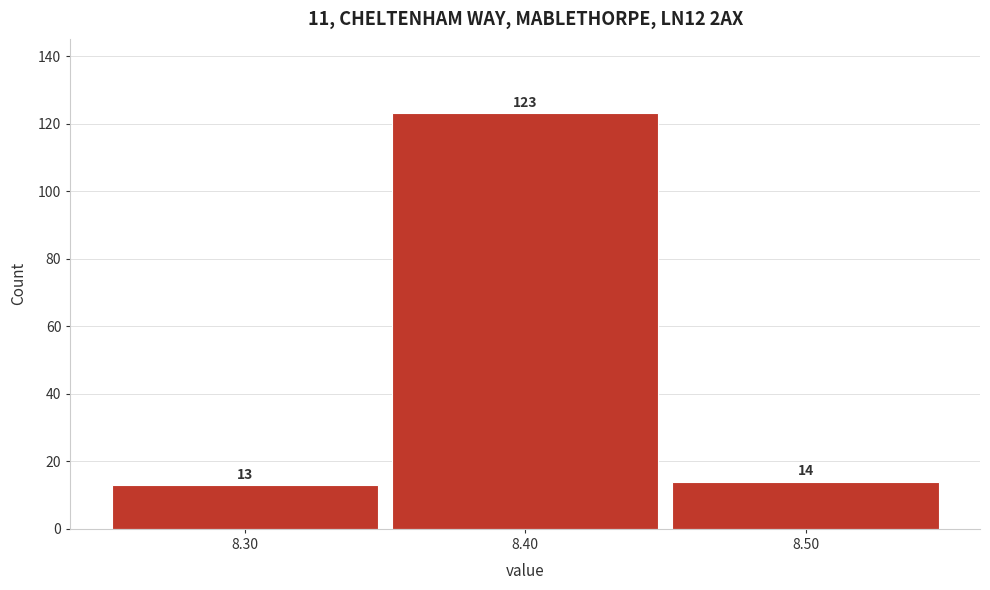

Over which range of the x-axis is the bar tallest?

8.35 to 8.45